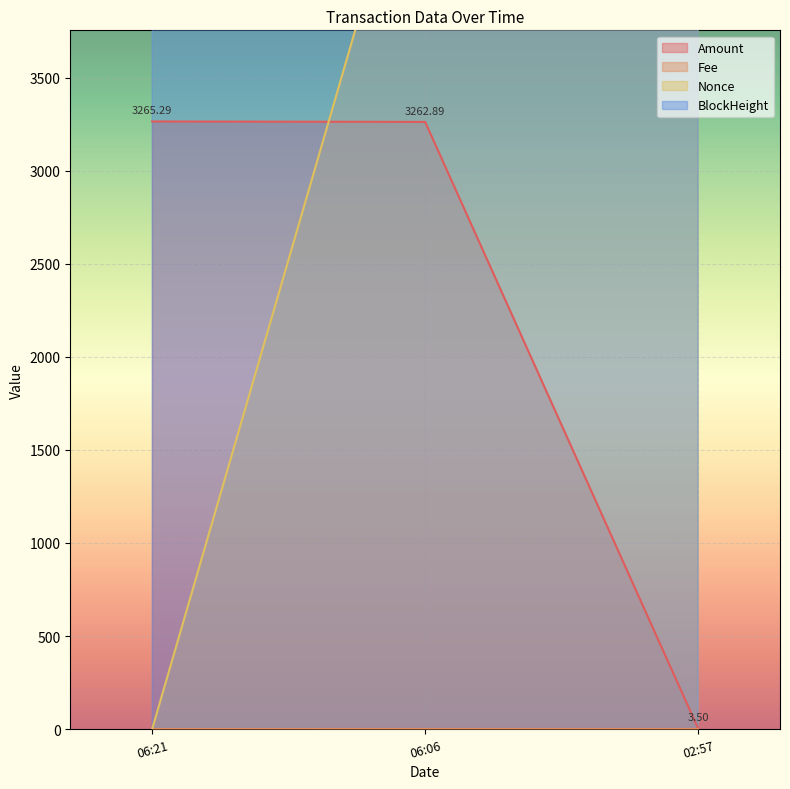

Reading right to left, transcribe all the data shown in this chart.

Amount: 3.5	3262.9	3265.3
BlockHeight: 340691.0	340729.0	340731.0
Nonce: 5013.0	5049.0	0.0
Fee: 0.2	0.2	0.1